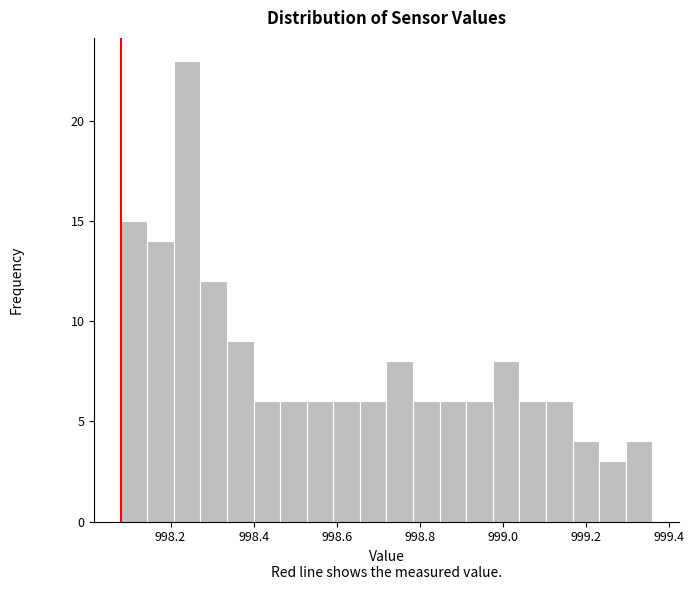

Read against the x-axis, roughly where is the centre of the tallest bar?

998.24